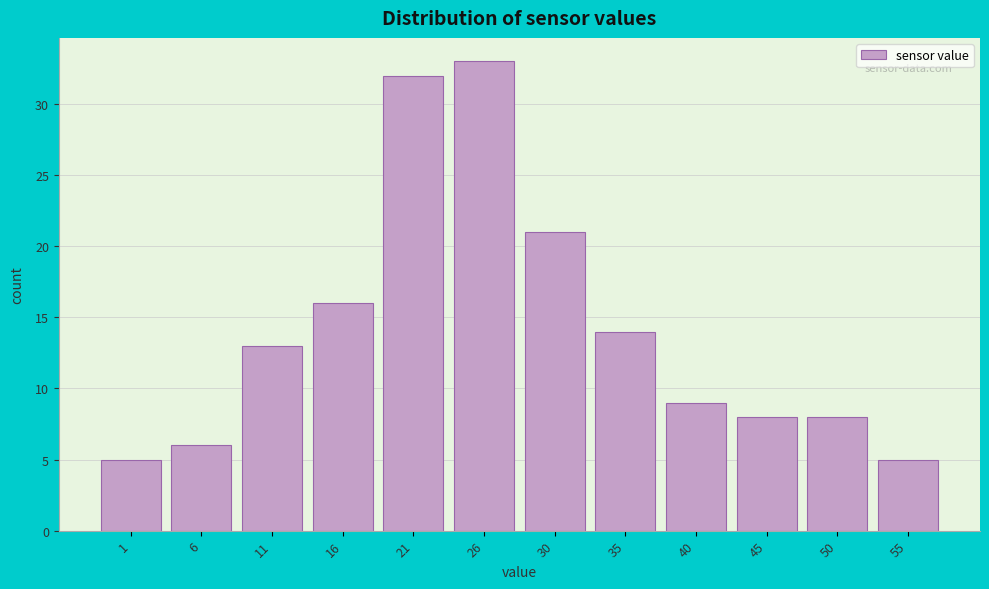

Reading left to right, transcribe all the data shown in this chart.

1=5	6=6	11=13	16=16	21=32	26=33	30=21	35=14	40=9	45=8	50=8	55=5